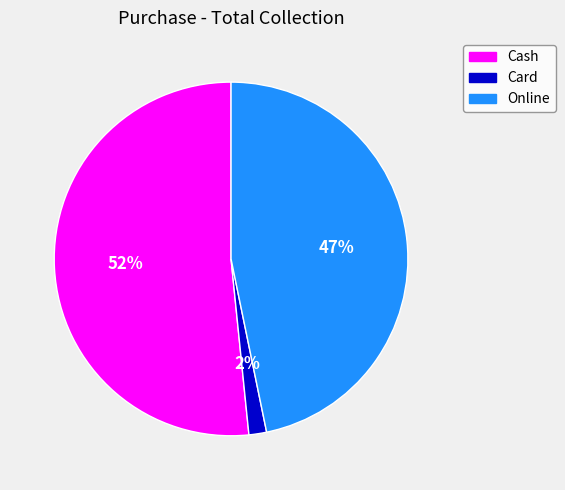

To the nearest percent, what percentage of the pie is Online?

47%